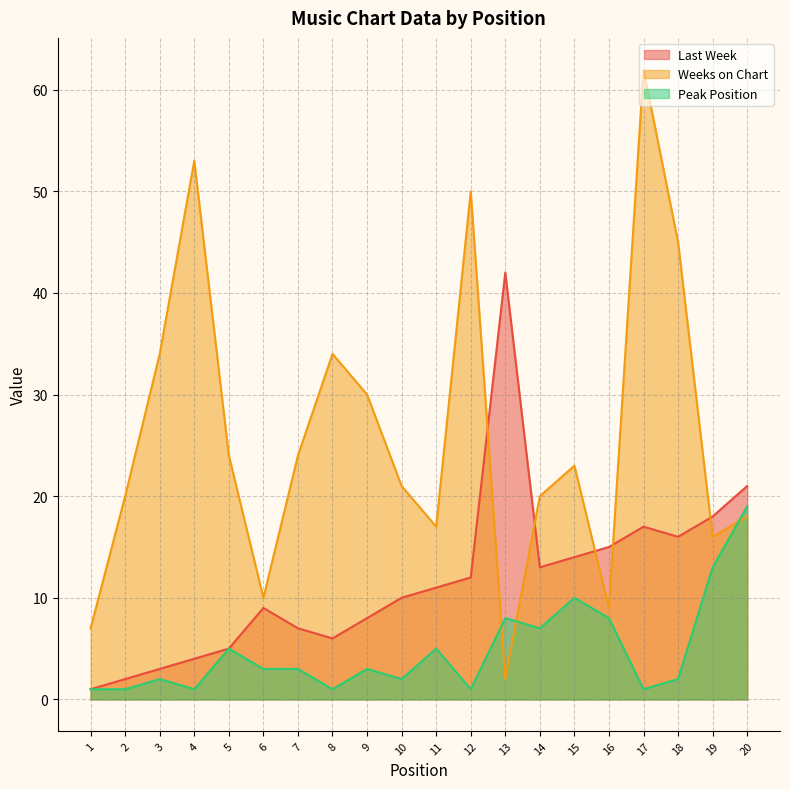

Which series has the largest total across all categories?

Weeks on Chart